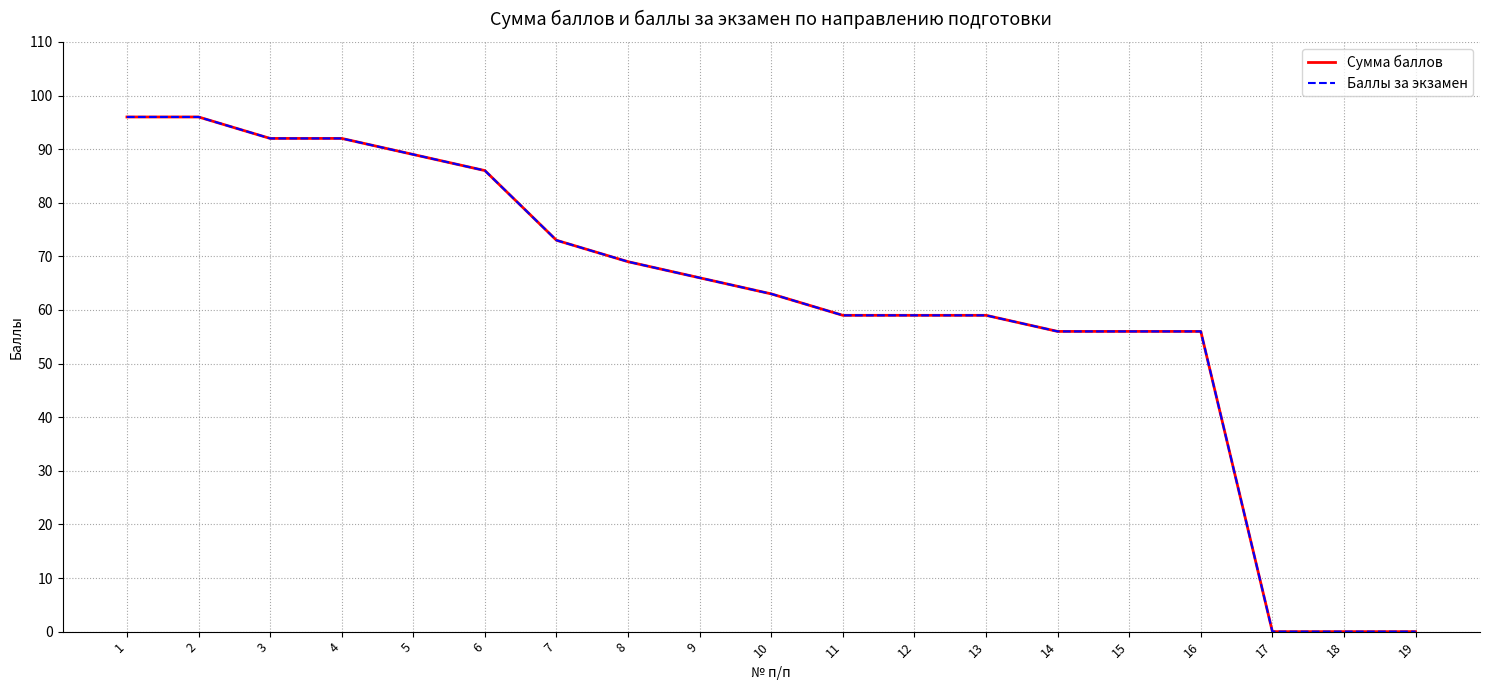

Reading right to left, what are all the values shown in this chart?

Сумма баллов: 19=0	18=0	17=0	16=56	15=56	14=56	13=59	12=59	11=59	10=63	9=66	8=69	7=73	6=86	5=89	4=92	3=92	2=96	1=96
Баллы за экзамен: 19=0	18=0	17=0	16=56	15=56	14=56	13=59	12=59	11=59	10=63	9=66	8=69	7=73	6=86	5=89	4=92	3=92	2=96	1=96